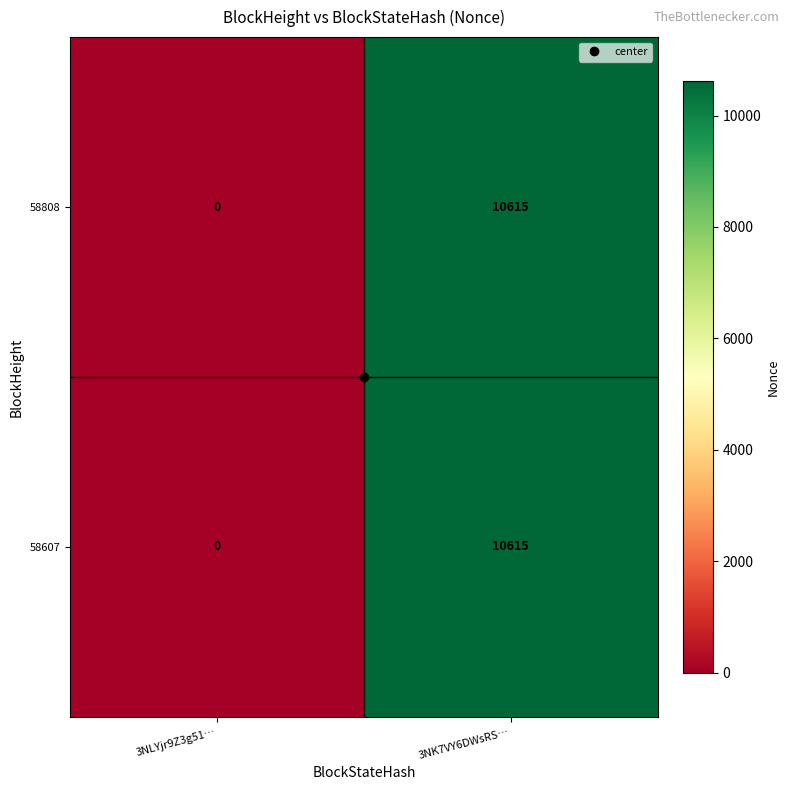

Rank the categories by 58607 value from highest to lowest.

3NK7VY6DWsRS…, 3NLYjr9Z3g51…